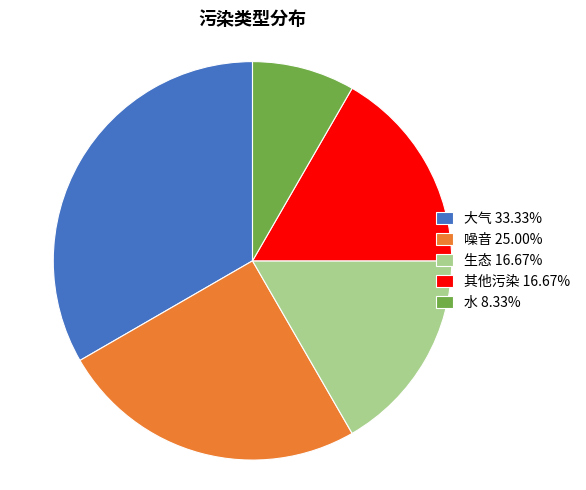

What is the smallest slice in the pie chart?

水